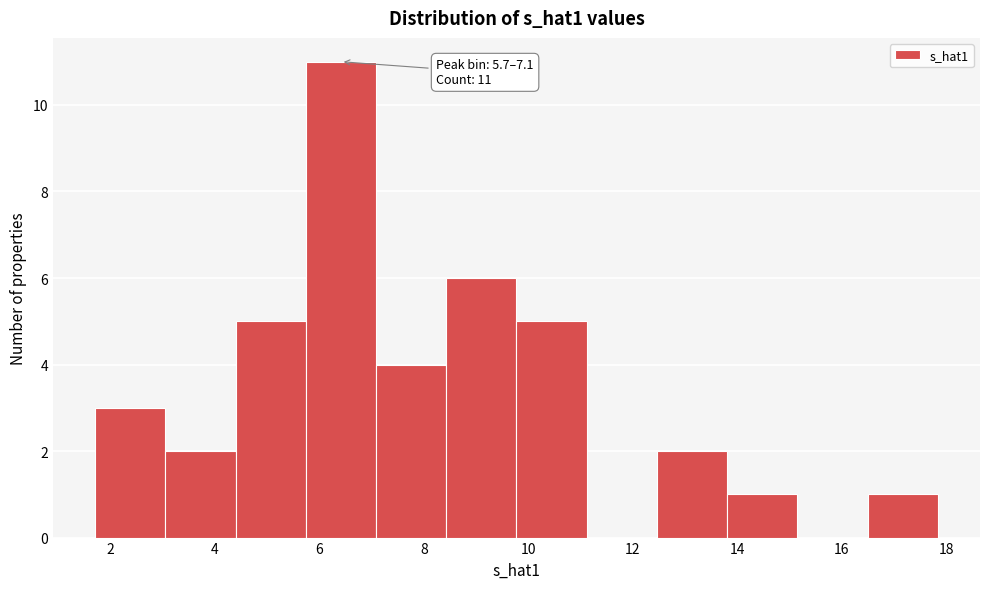

Over which range of the x-axis is the bar tallest?

5.8 to 7.0